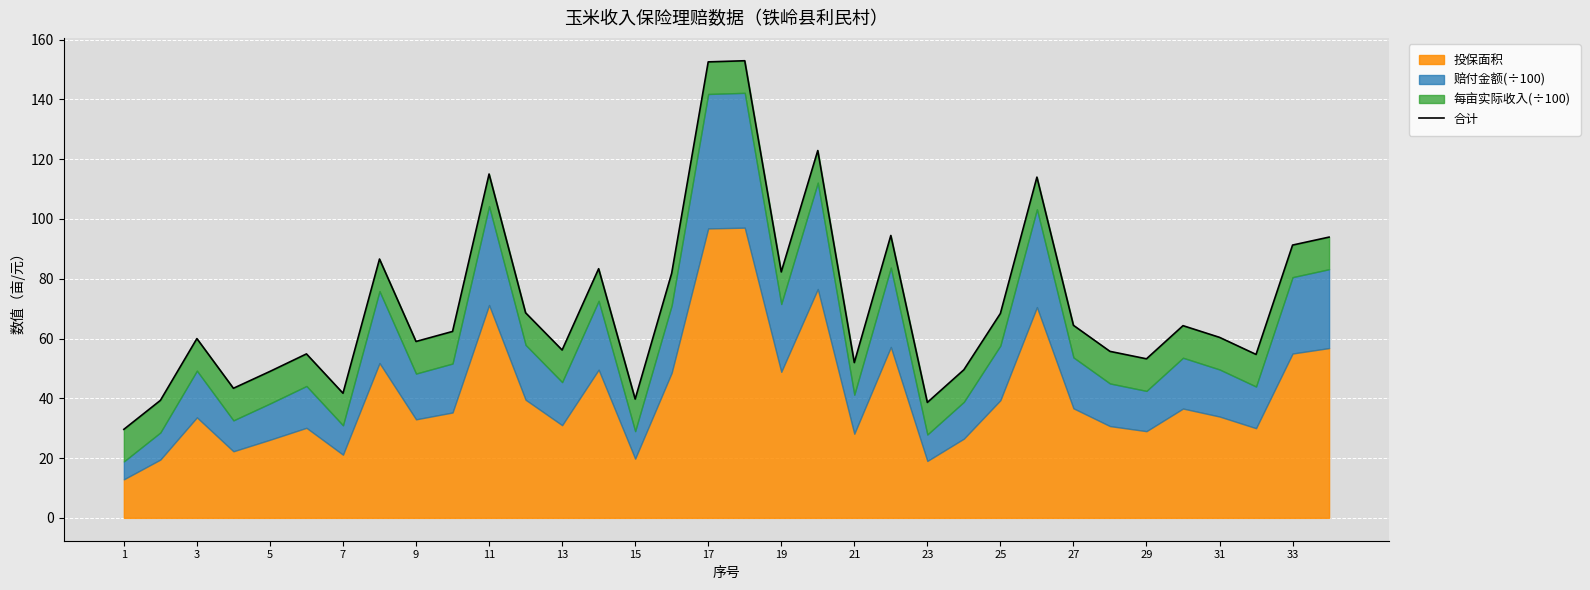

The value at 27 is 85.8. True or false?

False